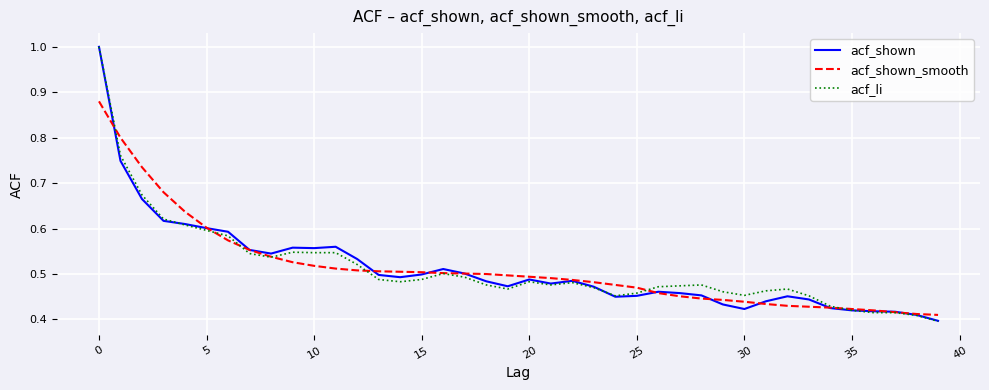

What is the highest value of the acf_shown series?

1.0